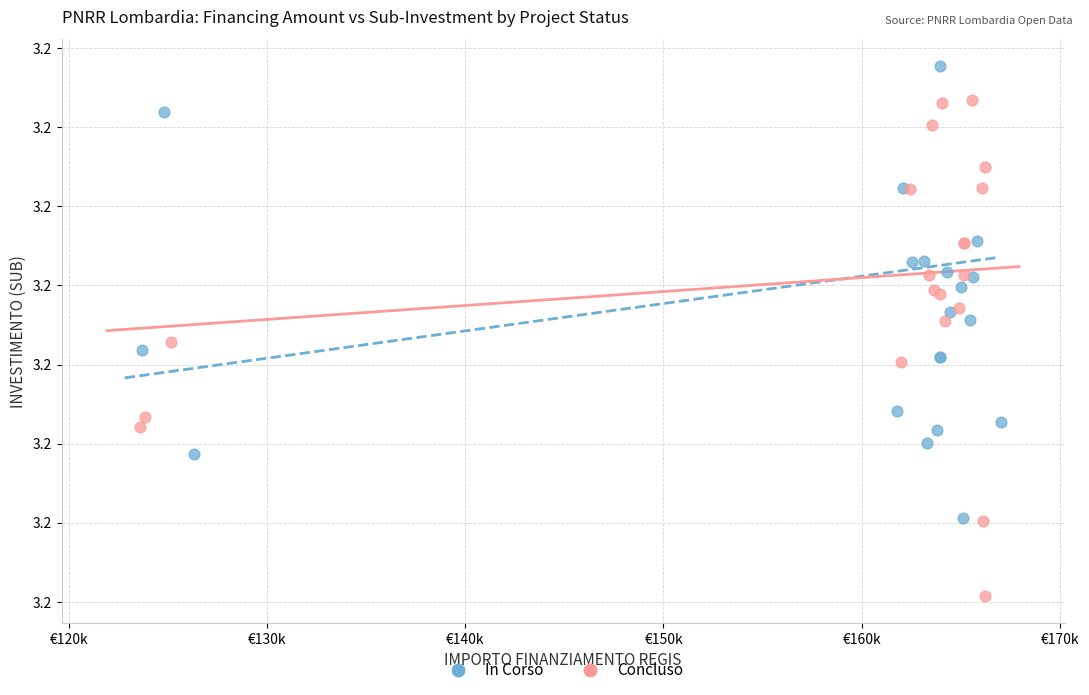

What are all the series names shown in the legend?

In Corso, Concluso